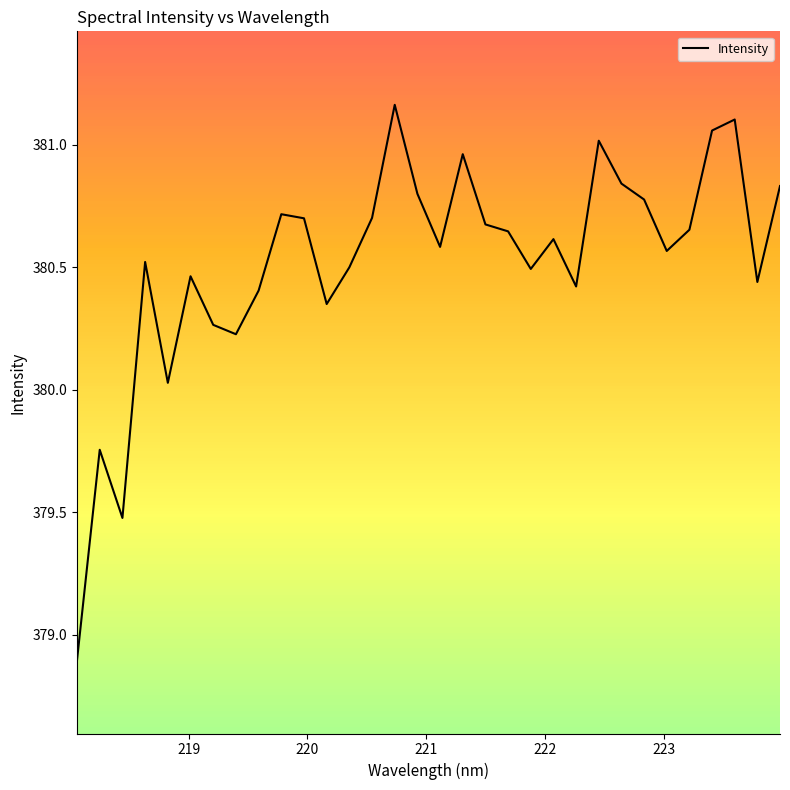

What is the smallest value displayed?

378.9